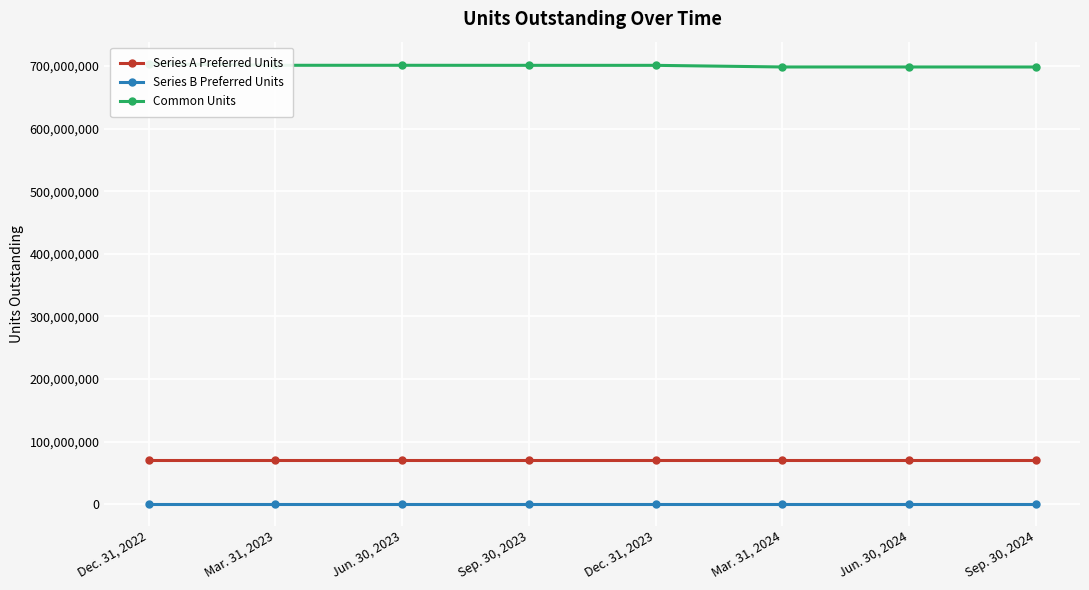

Does the chart display data point markers on the line(s)?

Yes